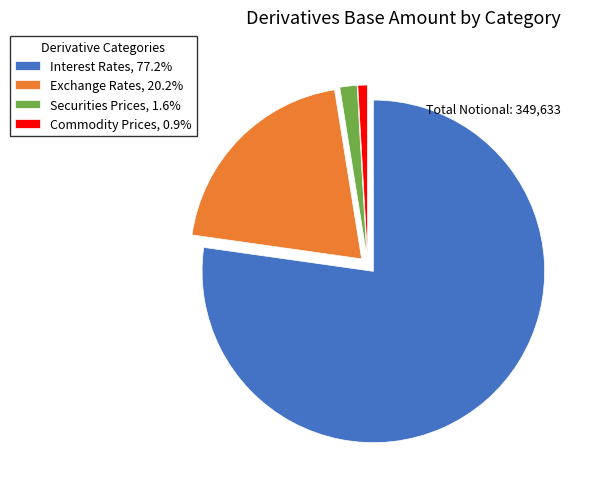

Combined, do Commodity Prices and Securities Prices account for over 50%?

No